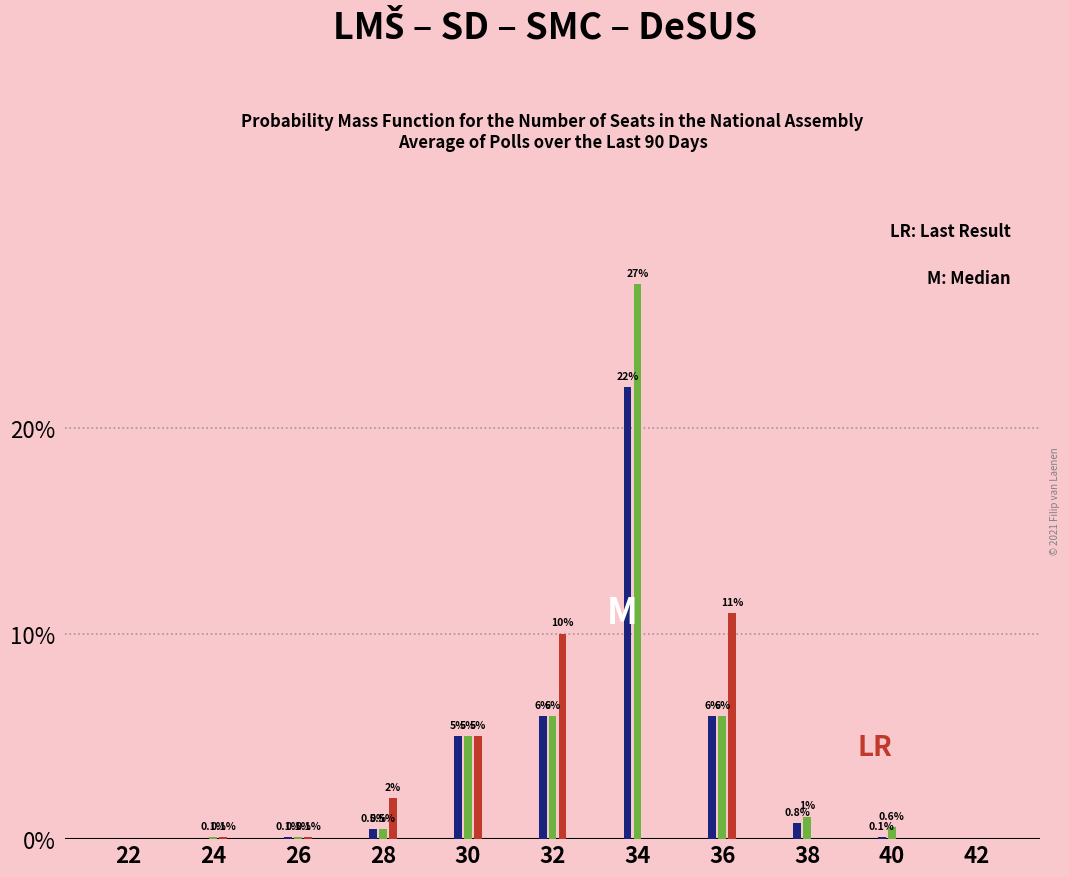

At which category is the sum across all series the highest?

34